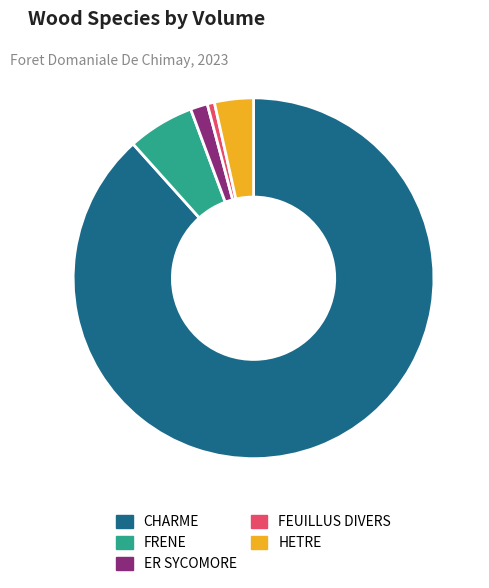

Do CHARME and FEUILLUS DIVERS together represent more than half of the pie?

Yes